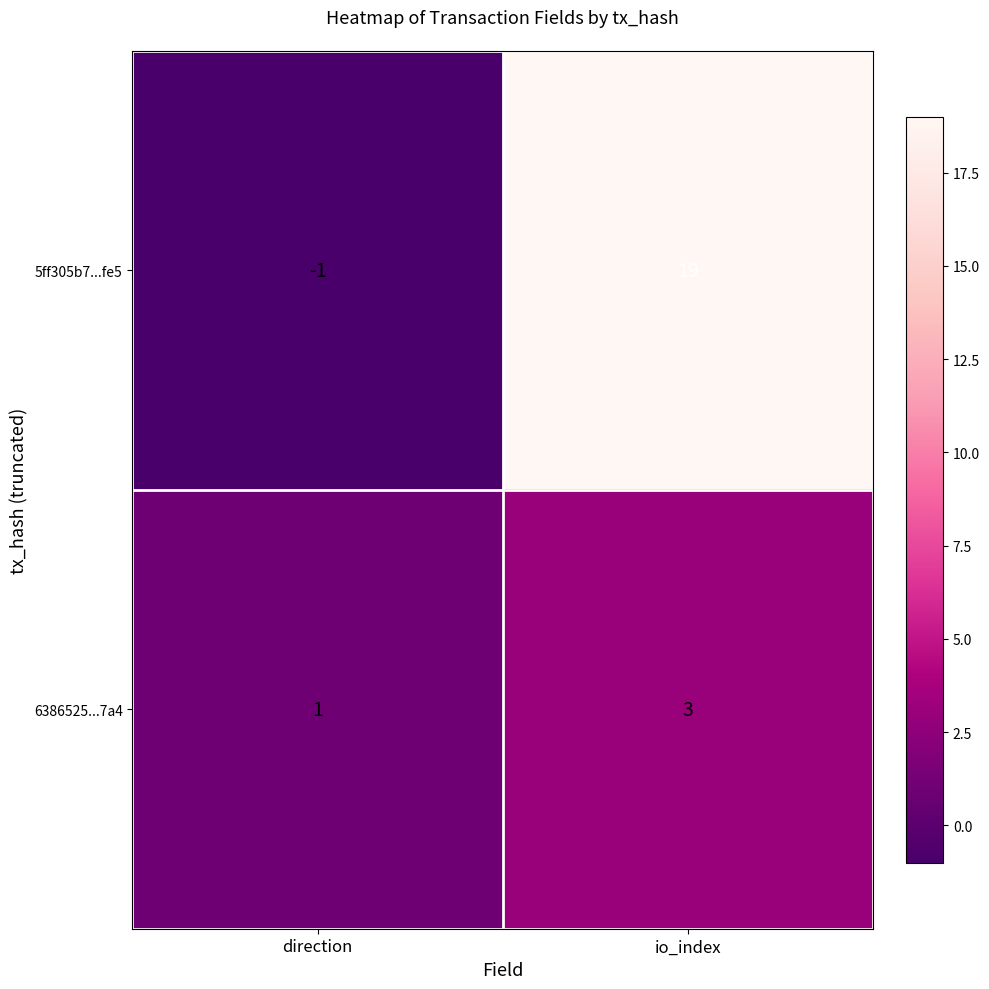

What is the smallest value displayed?

-1